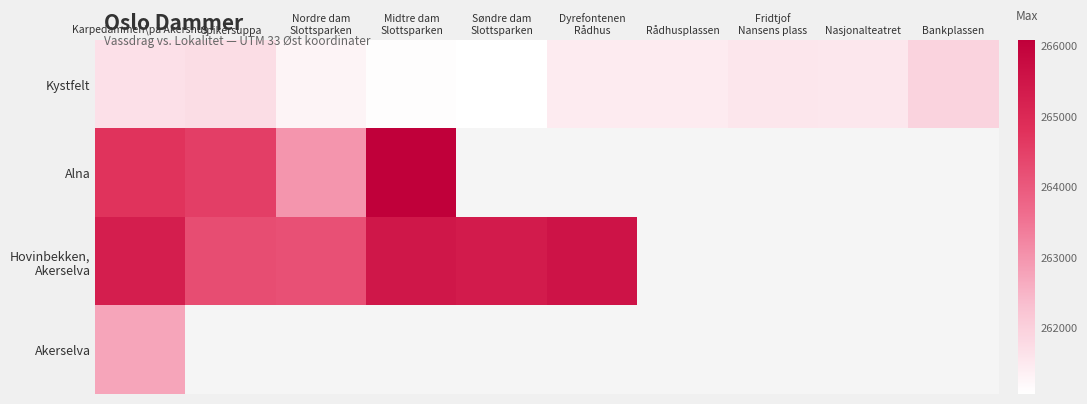

Which has a higher value, Dyrefontenen
Rådhus or Fridtjof
Nansens plass?

Fridtjof
Nansens plass